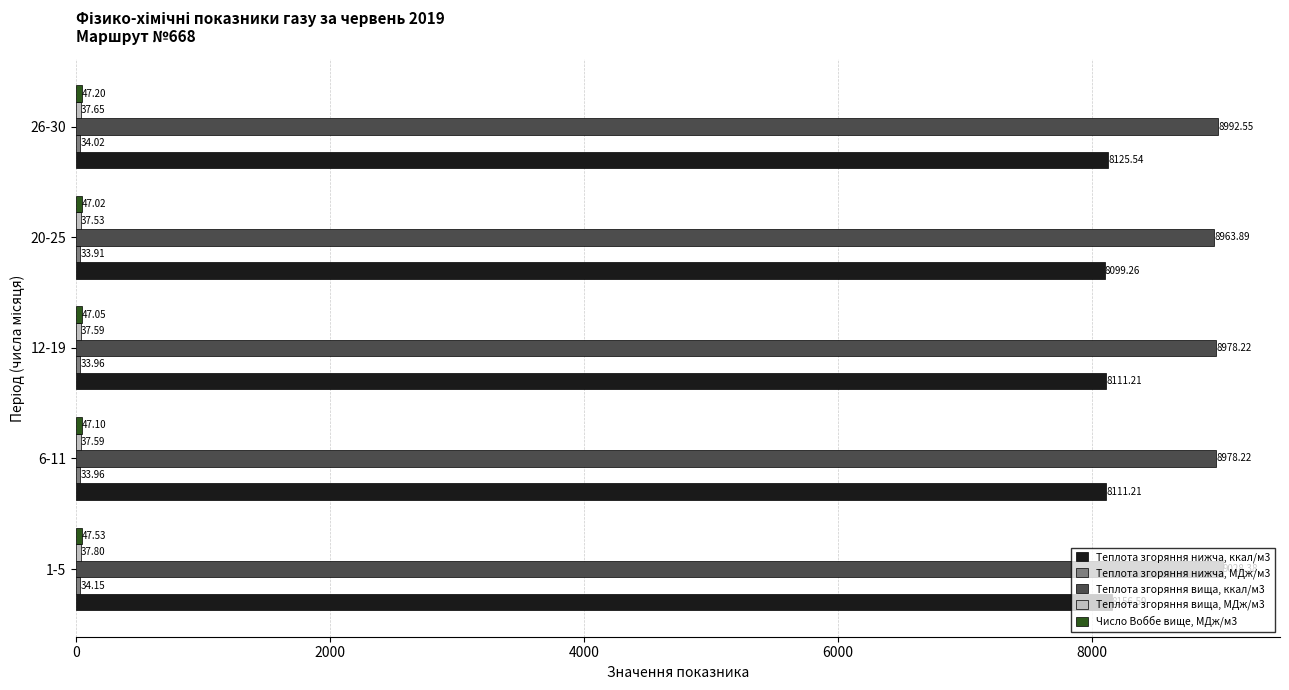

At which category is the sum across all series the highest?

1-5